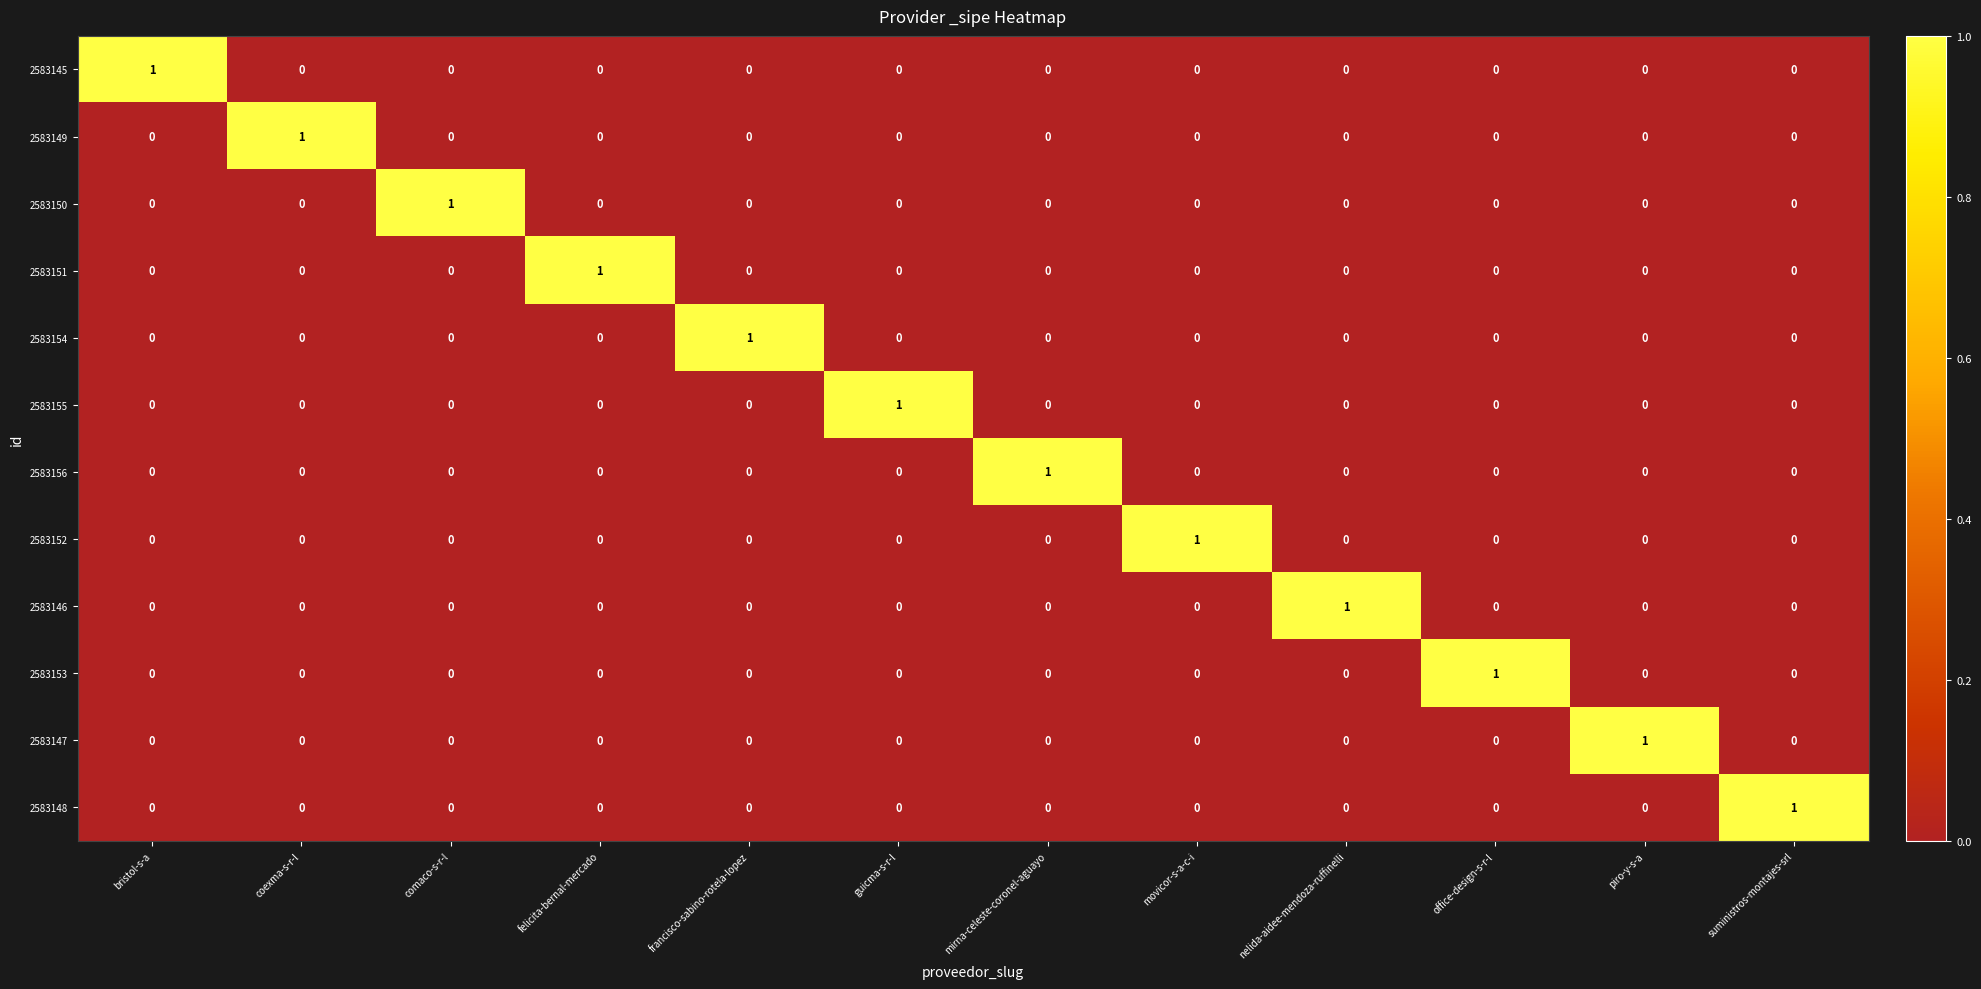

How many series are shown in this chart?

12